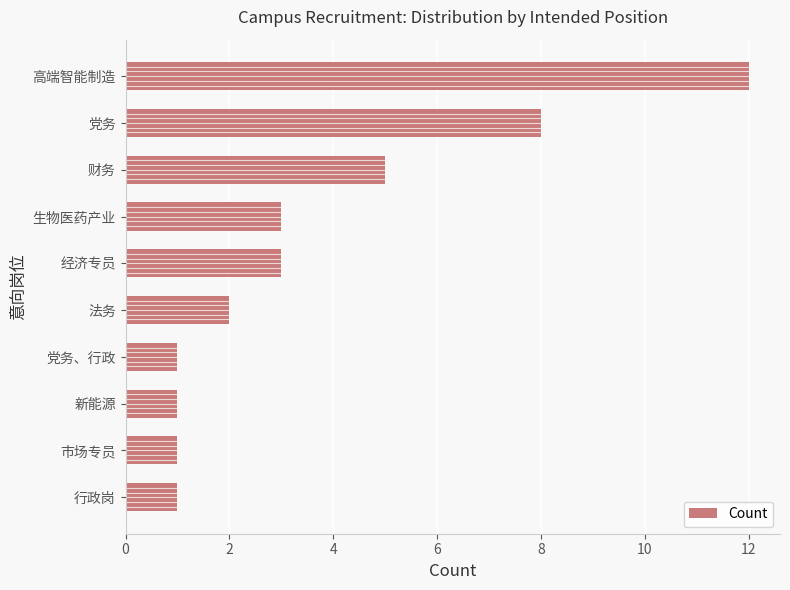

The value of Count at 生物医药产业 is 3. True or false?

True